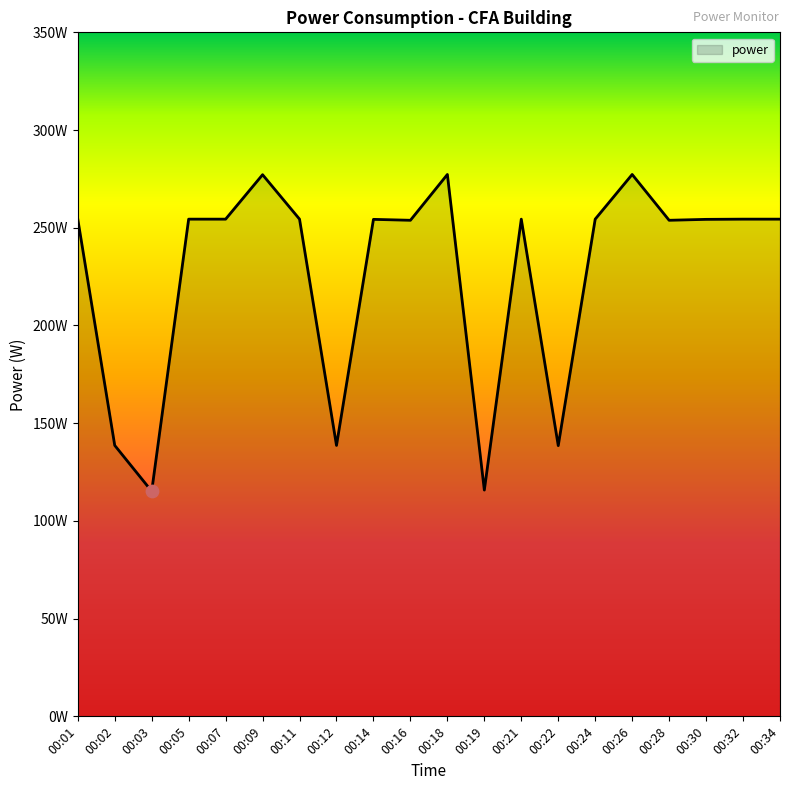

Approximately how many times larger is the value at 00:02 compared to 00:26?

0.5